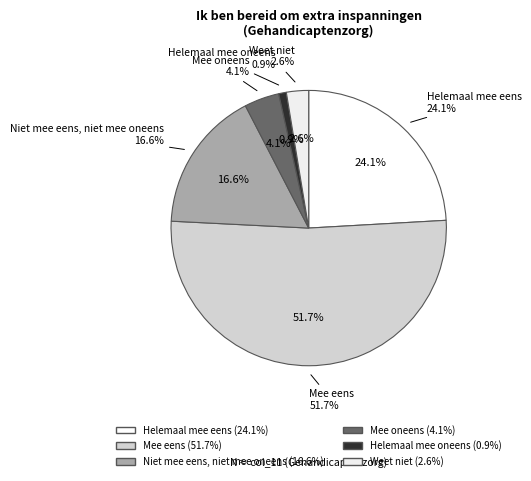

Does any single category account for the majority?

Yes